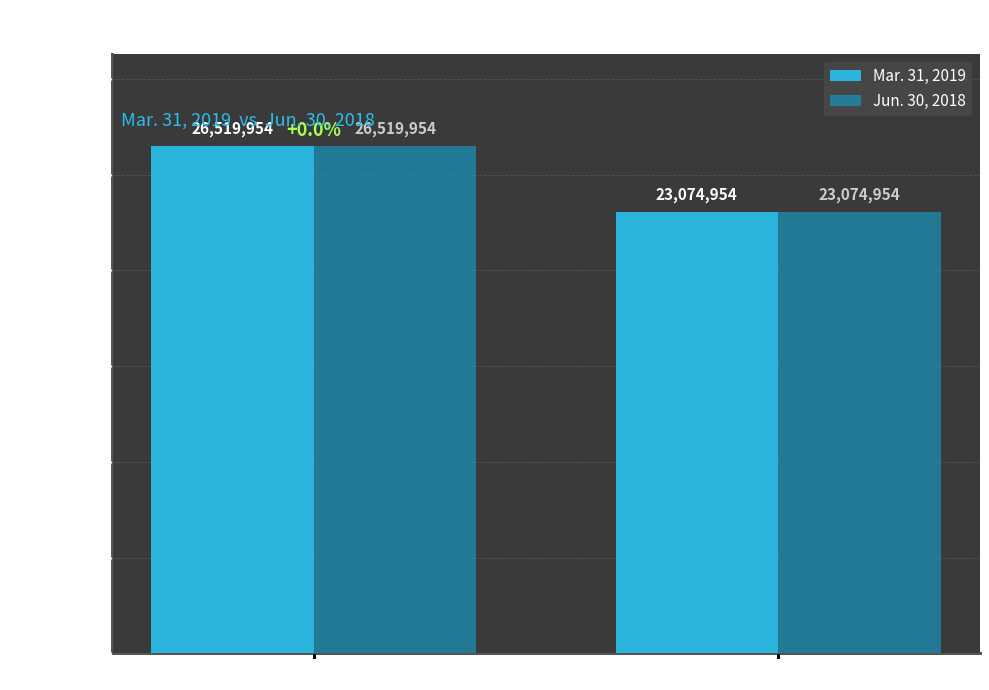

How many bars are there in total?

4